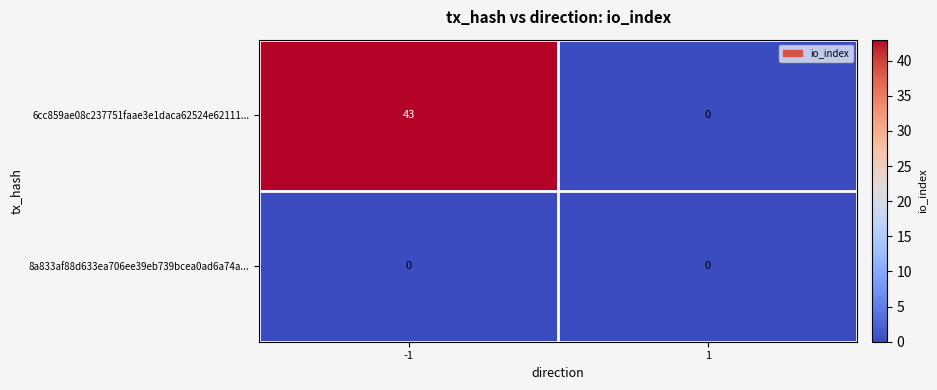

At how many categories does at least one series exceed 33?

1